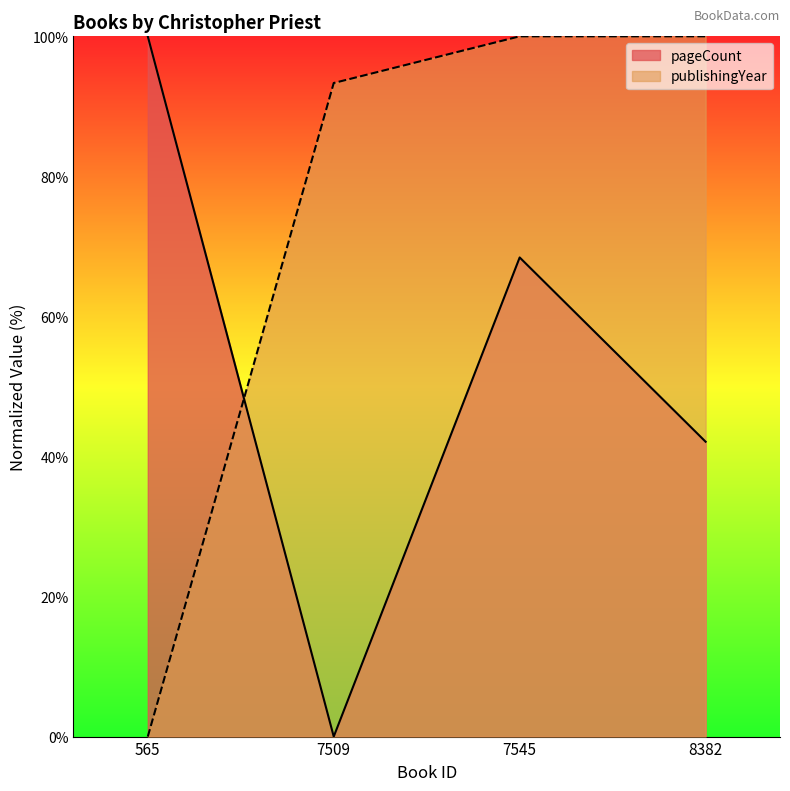

What is the approximate value of pageCount at 7545?

68.4